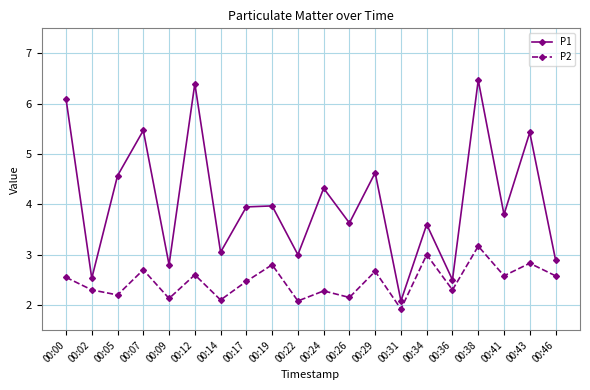

True or false: P1 and P2 cross at least once.

False